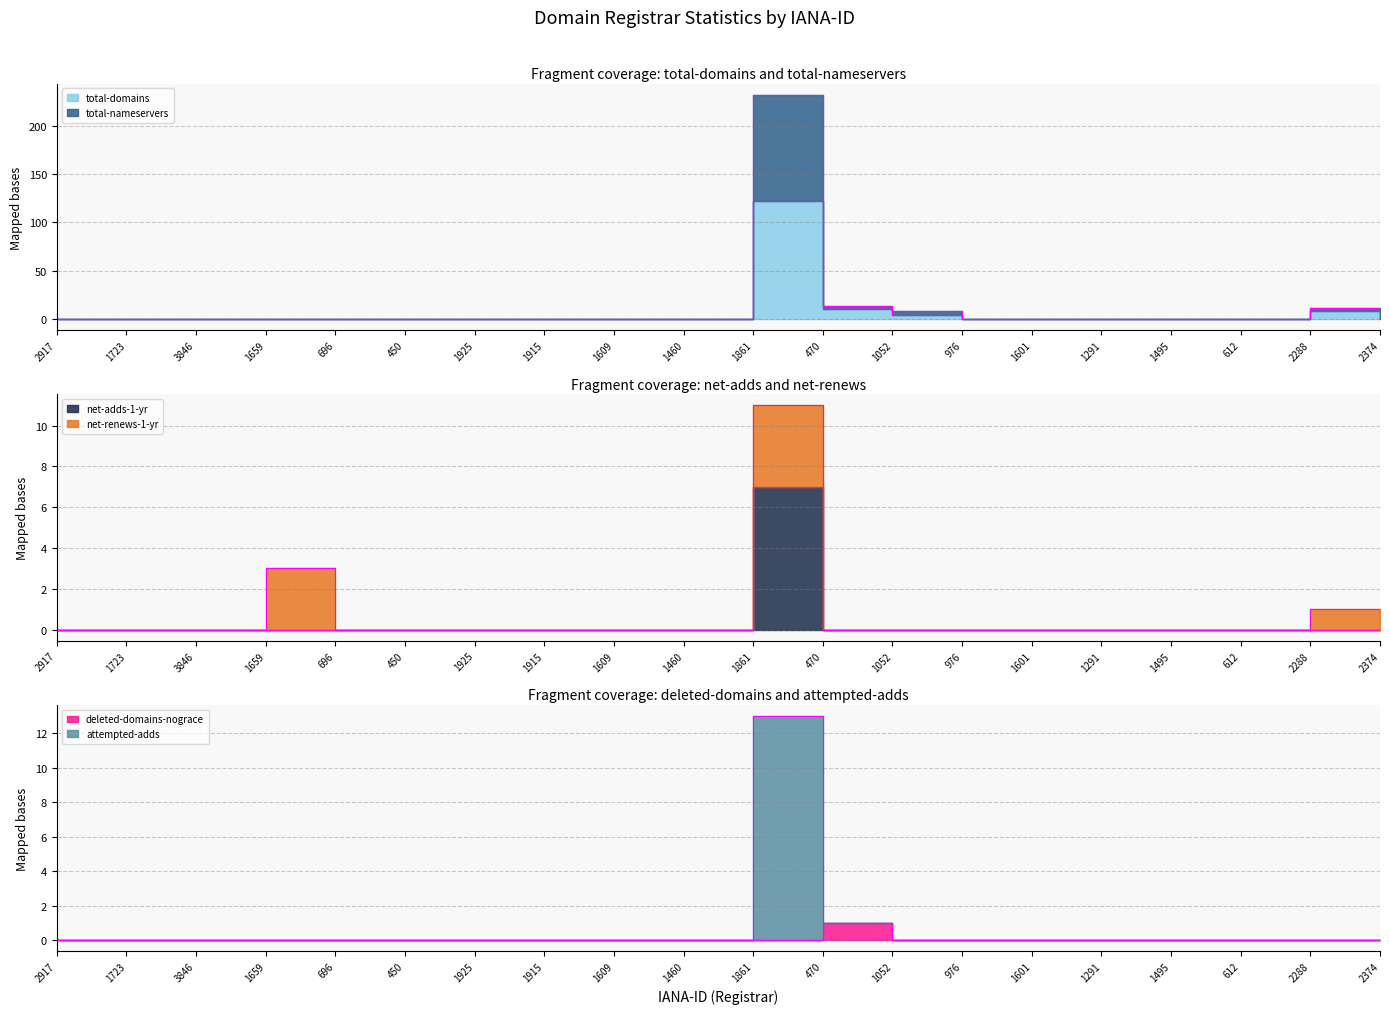

True or false: total-nameservers has more than 2 points higher than both neighbors.

False